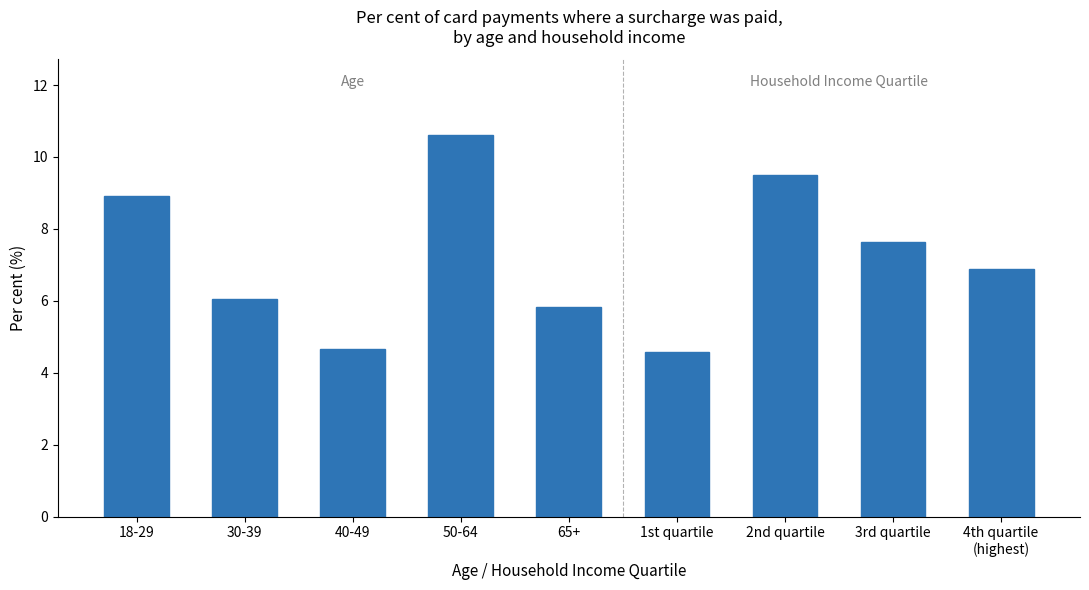

How many categories are shown in the chart?

9